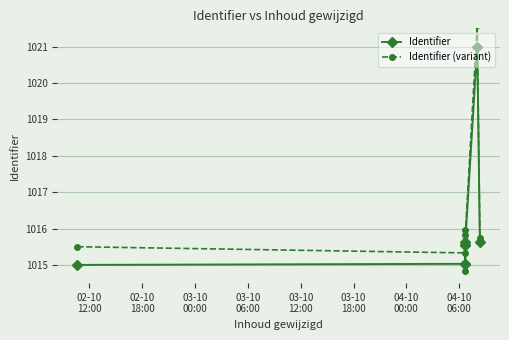

What is the label of the 8th point from the left?

04-10
06:00